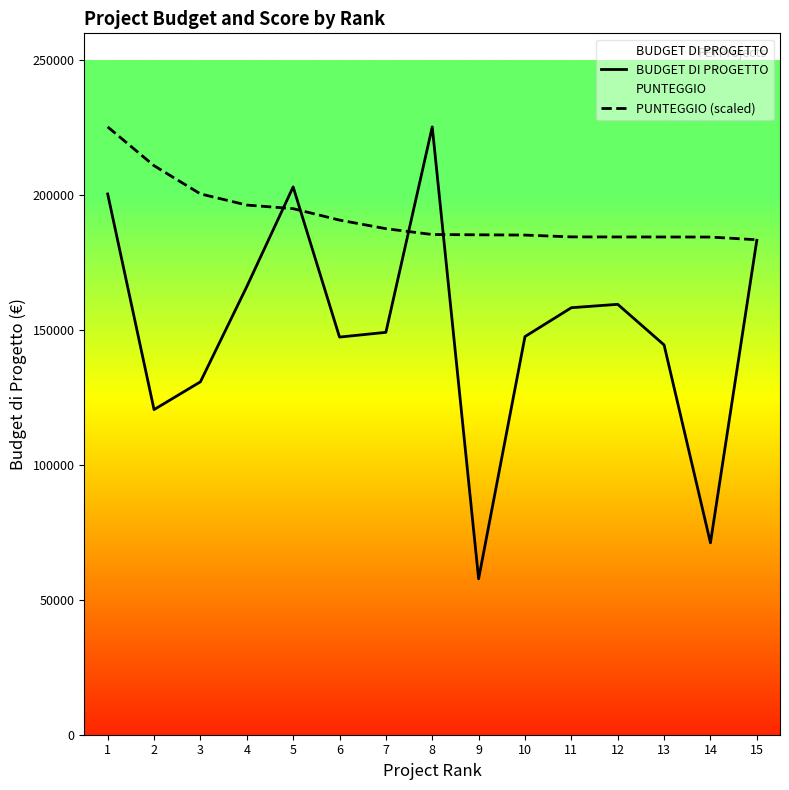

What is the difference between the BUDGET DI PROGETTO values at 1 and 14?

129320.9